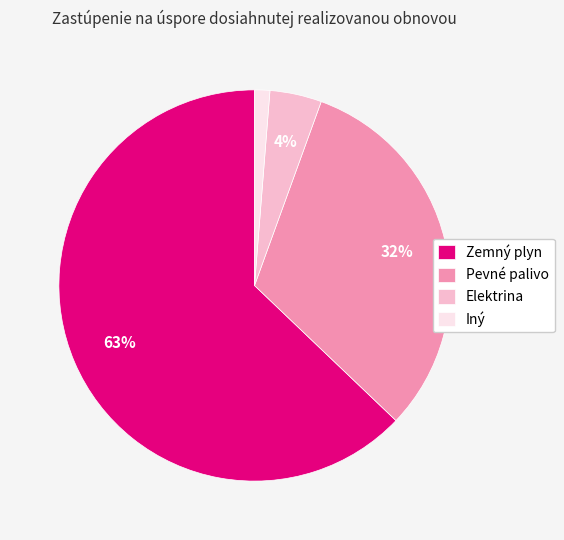

Rank the categories by value from lowest to highest.

Iný, Elektrina, Pevné palivo, Zemný plyn